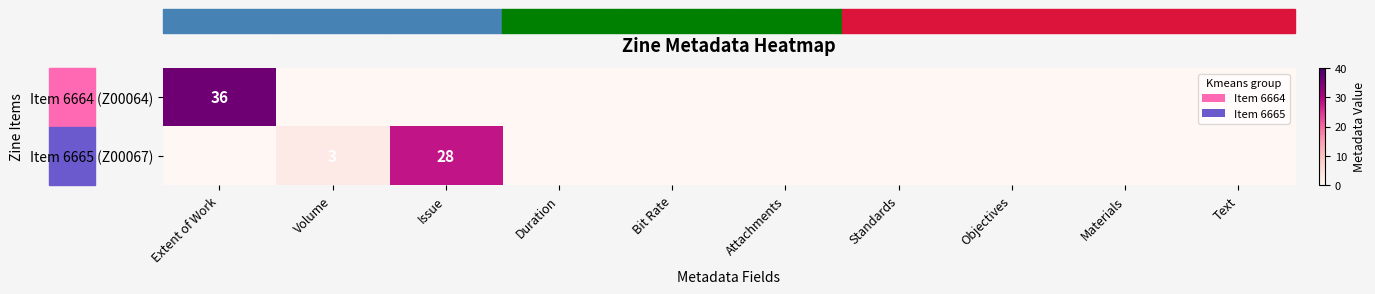

The value of Item 6664 (Z00064) at Extent of Work is 36. True or false?

True